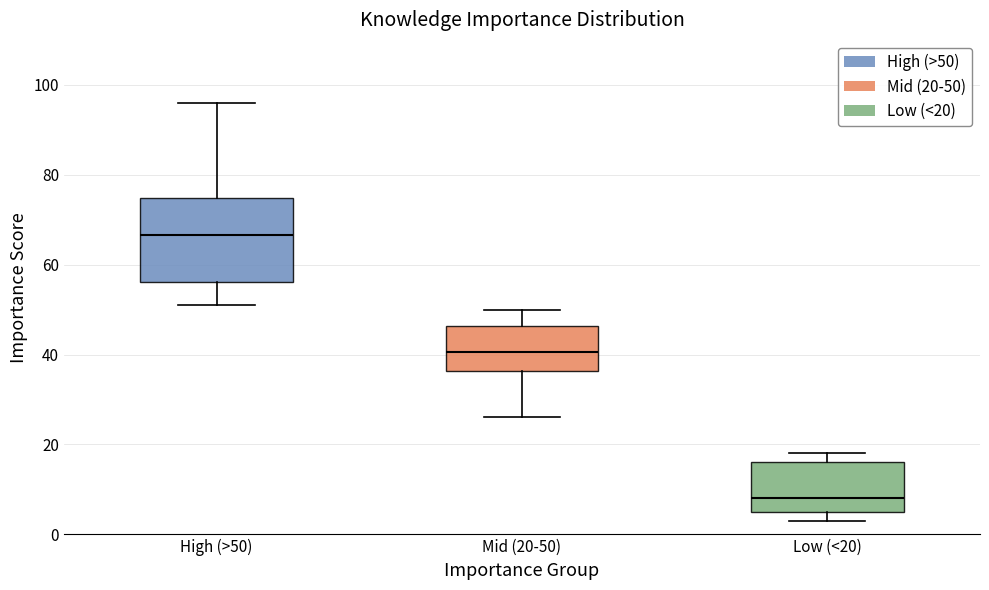

Where does the lower whisker of the box for High (>50) end on the y-axis? The values are not printed on the chart, so give them approximately, as read against the axis.

52